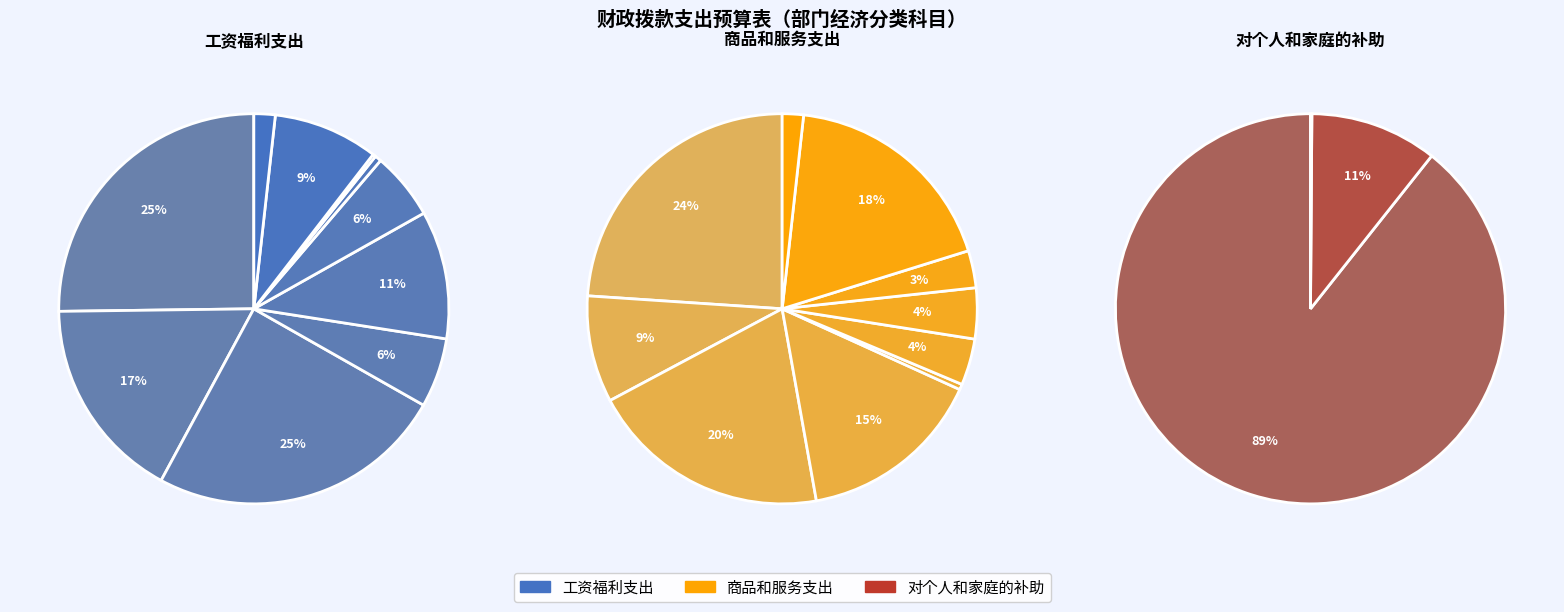

What is the total percentage of 工资福利支出 and 对个人和家庭的补助?

80.3%